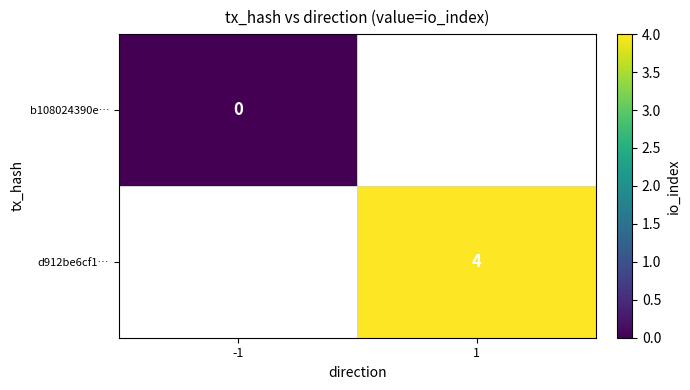

True or false: d912be6cf1… has a value of 4 at 1.

True